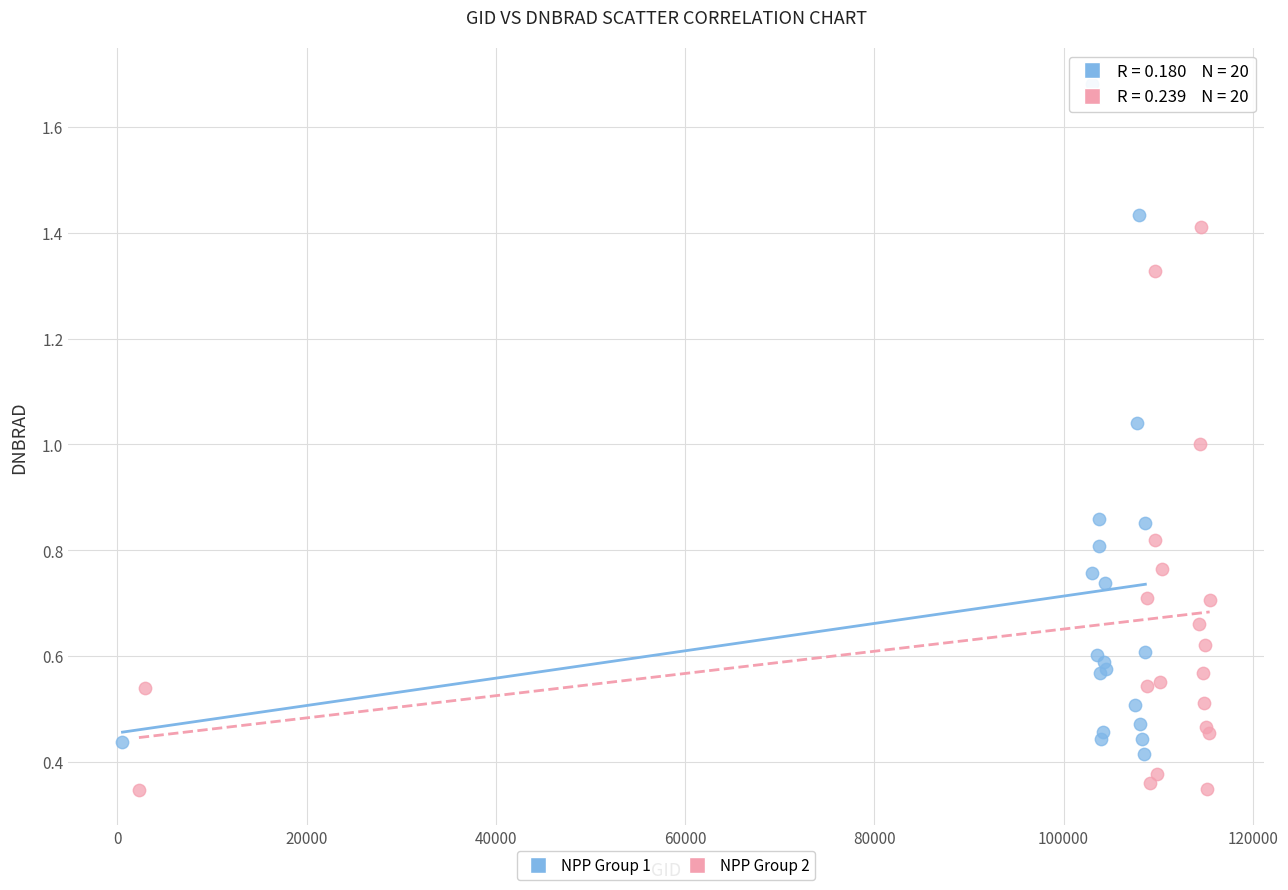

Which series reaches the minimum Y coordinate?

NPP Group 2